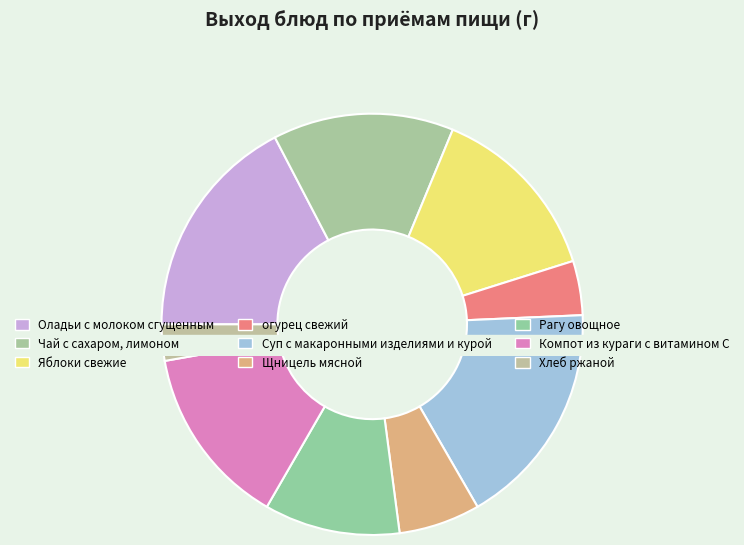

How many segments does this pie chart have?

9